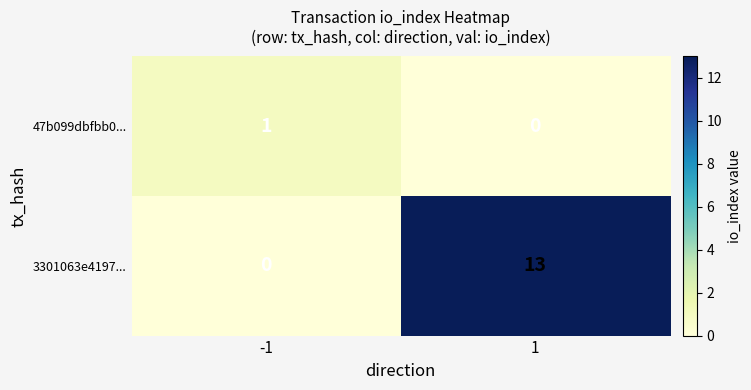

Which series changed the most between -1 and 1?

3301063e4197...